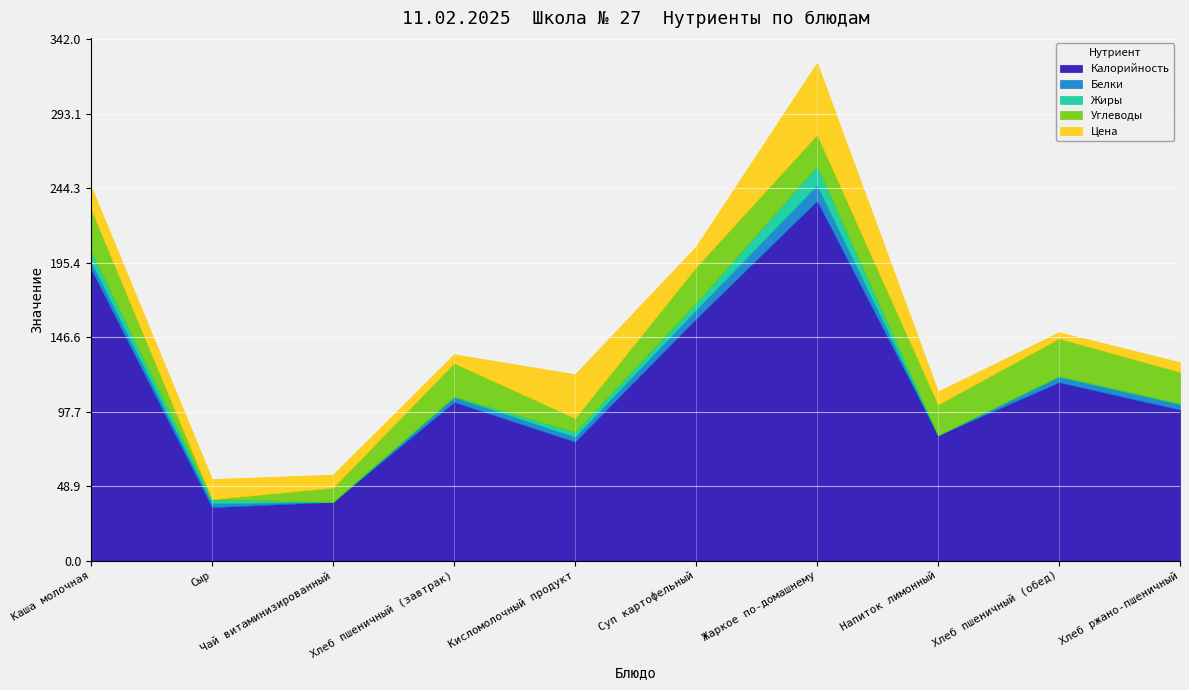

Where is Белки nearest to the value 5?

Каша молочная